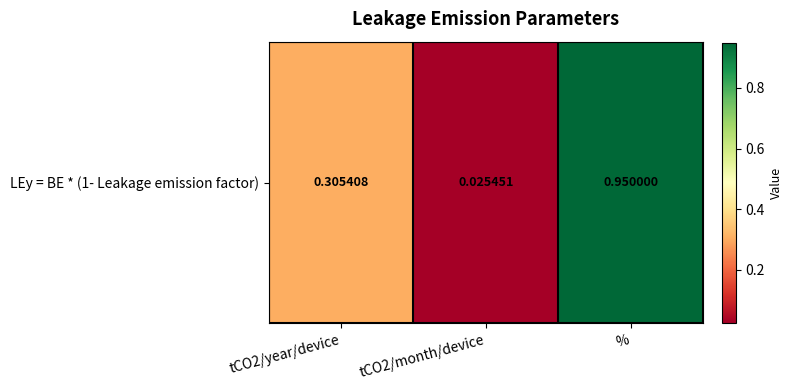

What is the average value?

0.4